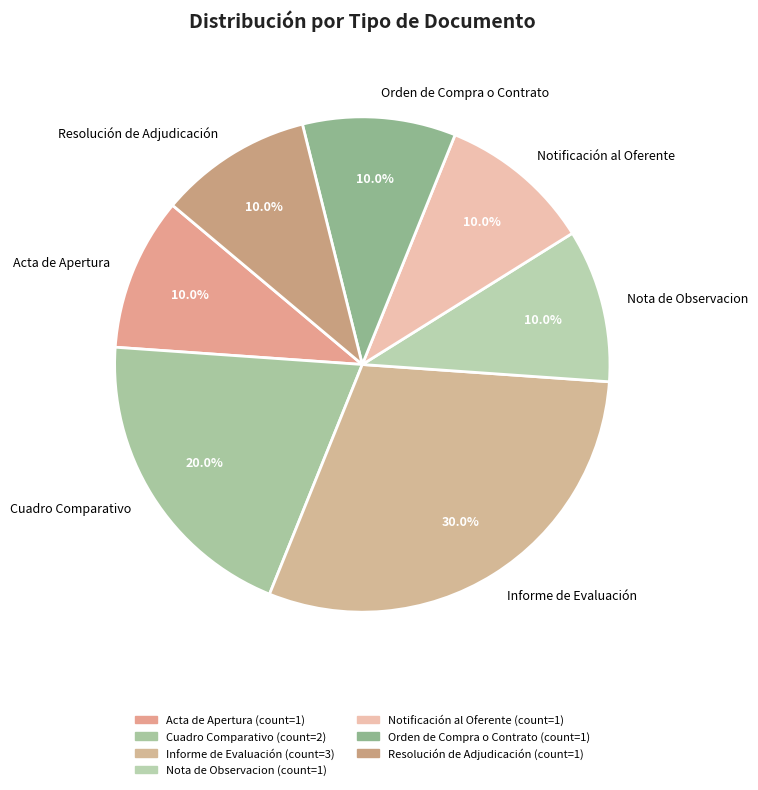

What is the ratio of the value at Orden de Compra o Contrato to the value at Resolución de Adjudicación?

1.0